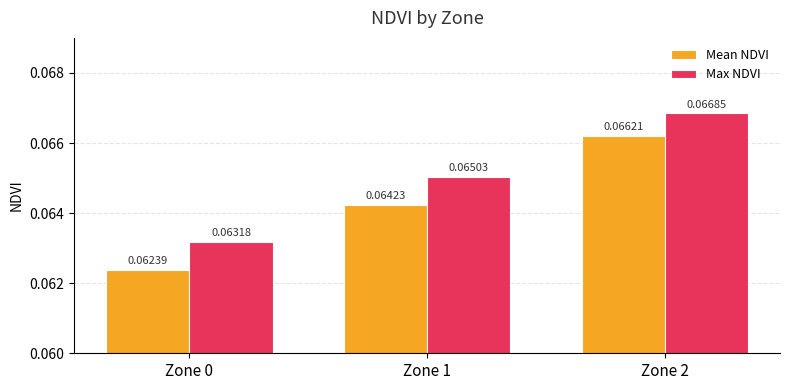

Rank the series by their maximum value, from highest to lowest.

Max NDVI, Mean NDVI